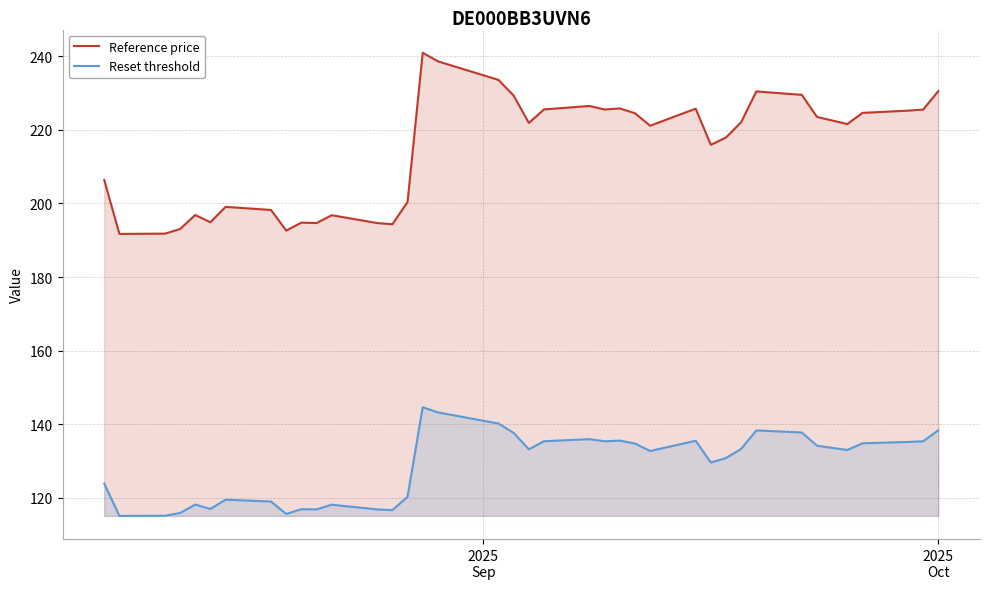

Which series has the largest range (max minus min)?

Reference price